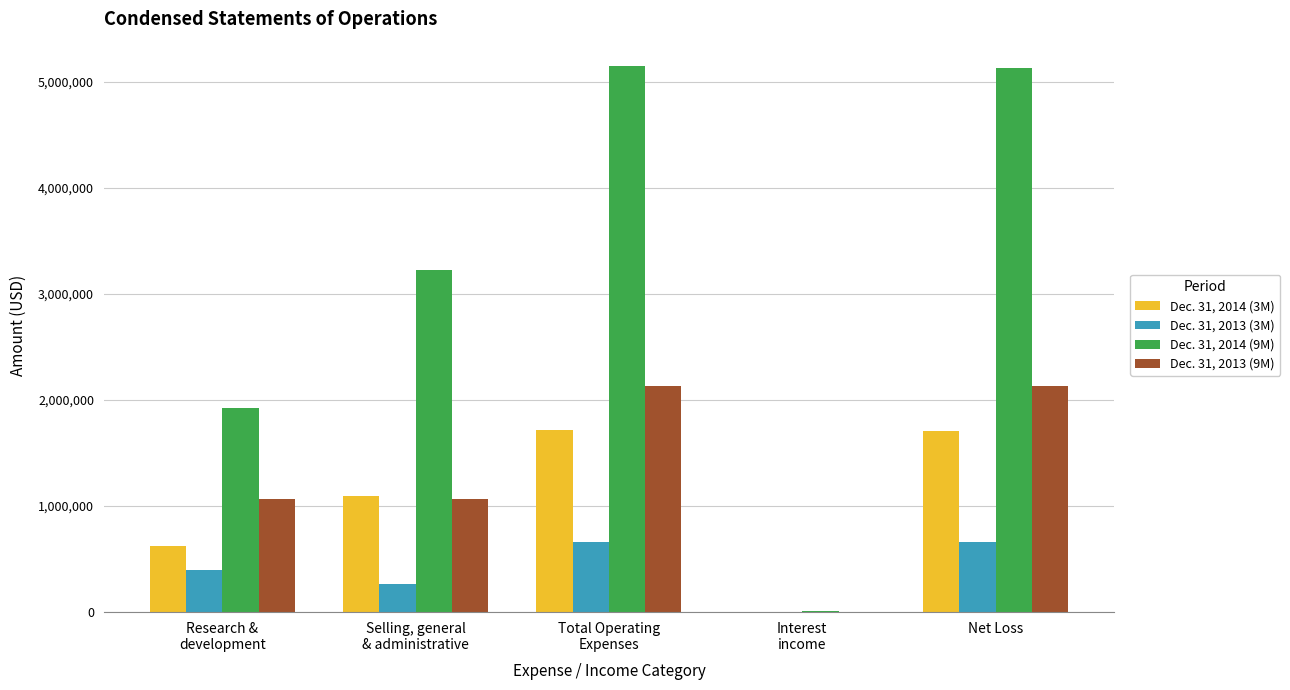

Which series has the largest total across all categories?

Dec. 31, 2014 (9M)